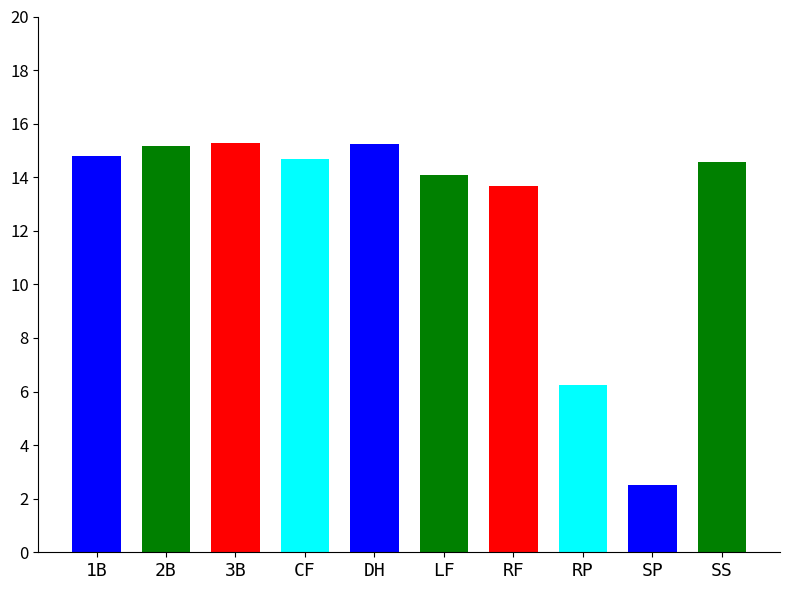

What is the change in value from SS to RF?

-0.8